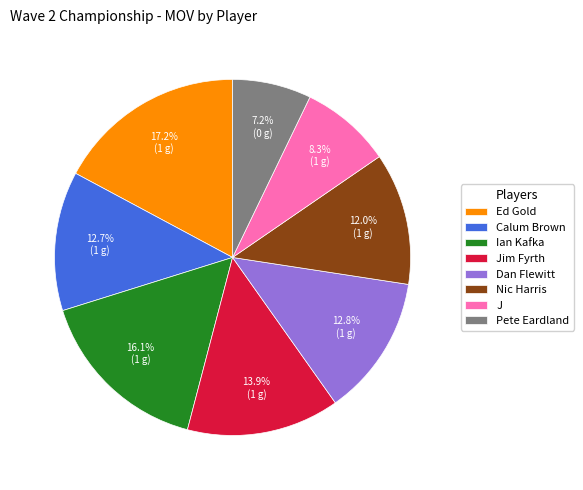

How much of the chart is everything except Jim Fyrth?

86.1%